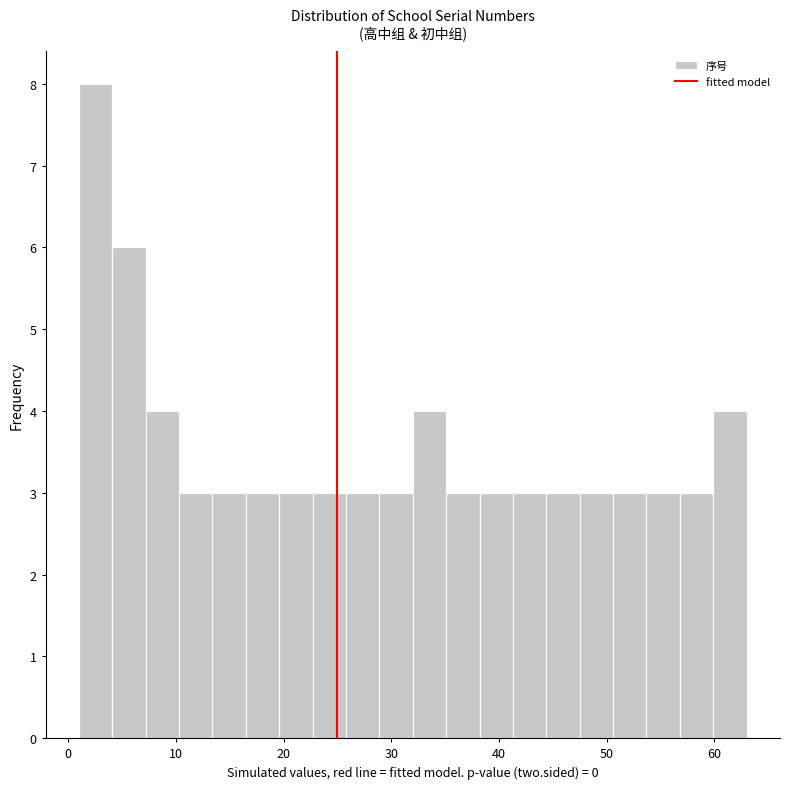

Read against the x-axis, roughly where is the centre of the tallest bar?

3